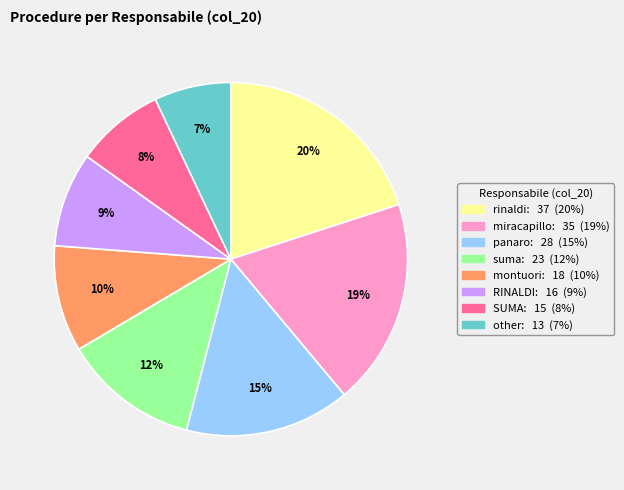

To the nearest percent, what is the average slice percentage?

12%